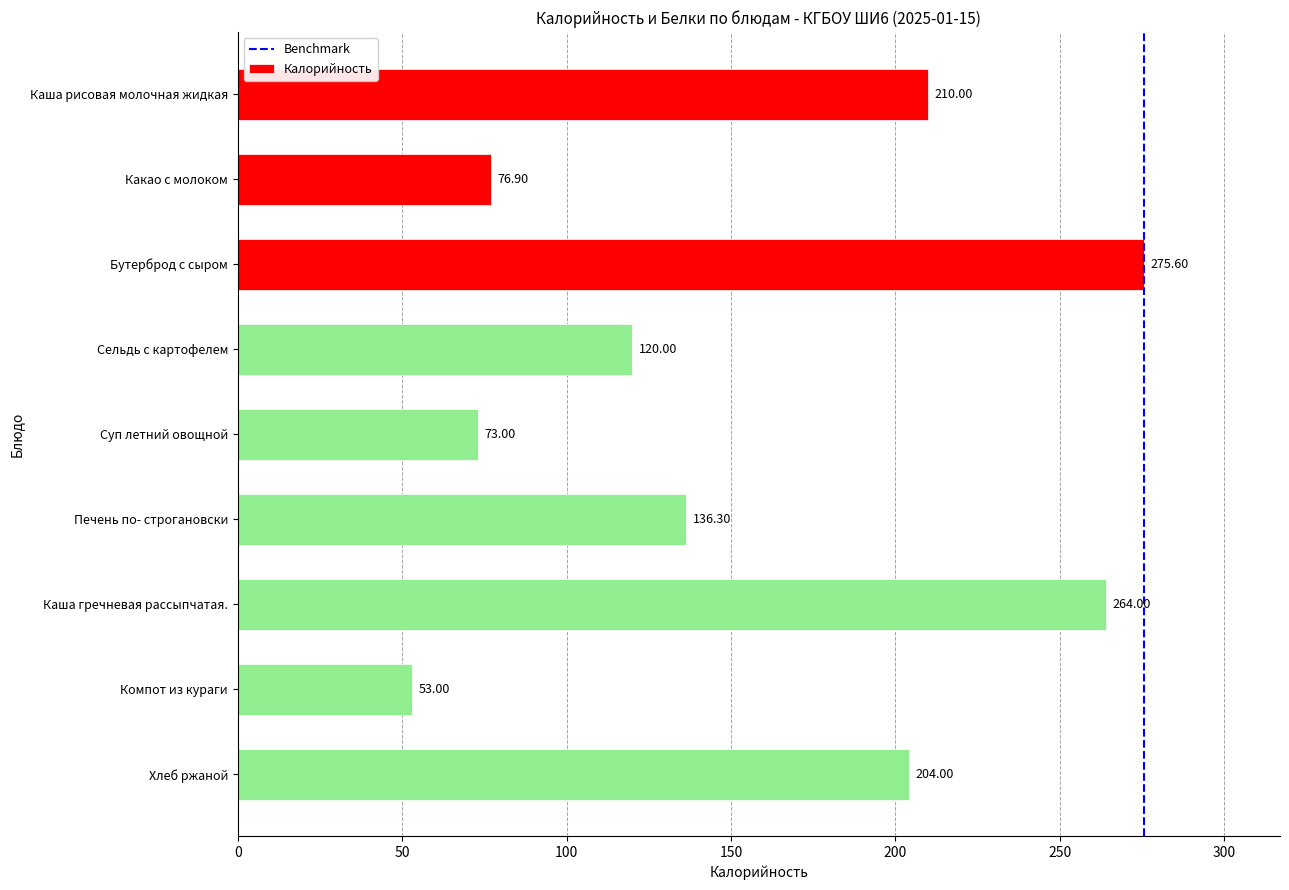

Does the chart contain any negative values?

No